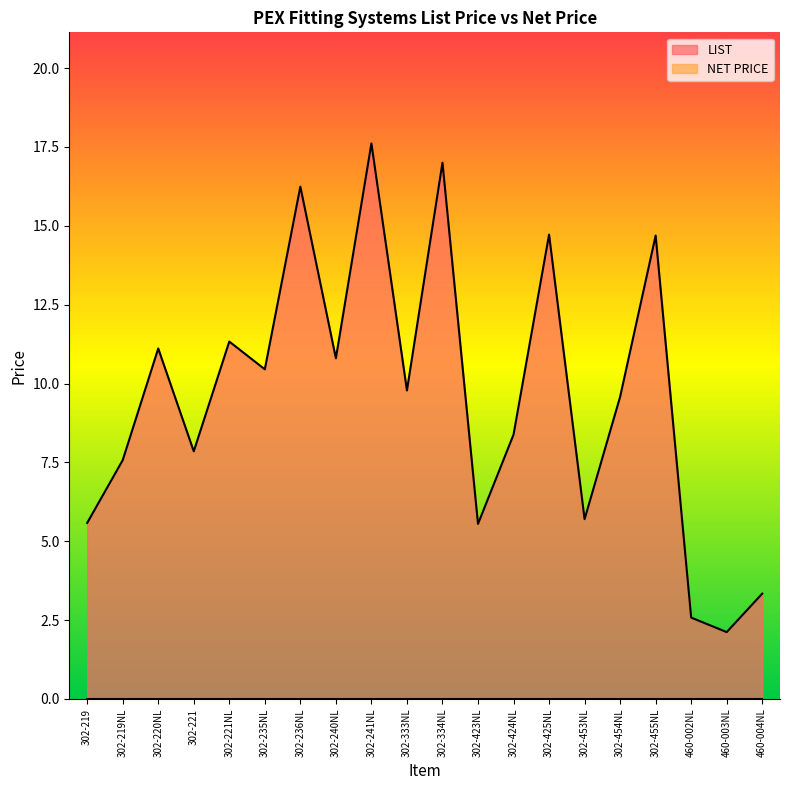

What value does the data have at 302-221NL?

11.3